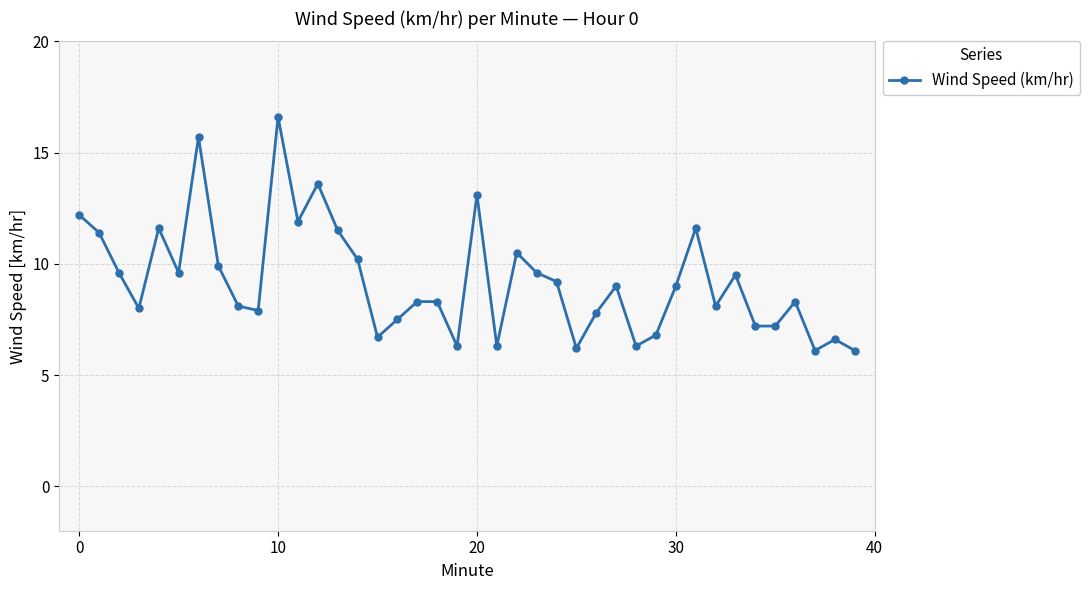

What is the value of the 23rd point from the left?

10.5